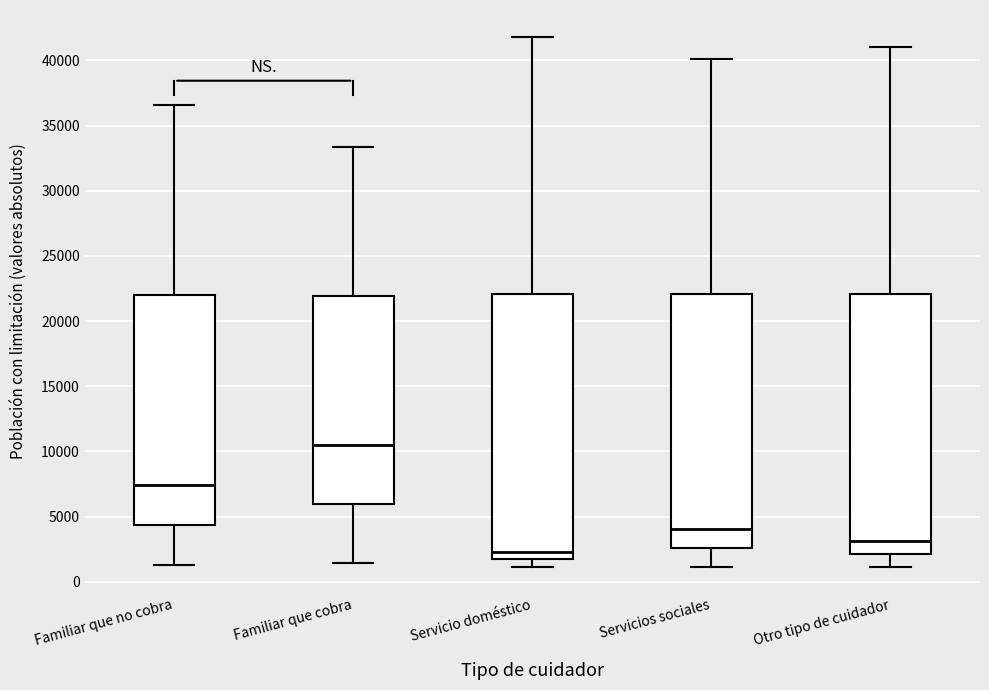

Reading left to right, read every box against the y-axis: the position of its median line, the range the box covers, and the ends of its whiskers. The values are not printed on the chart, so give them approximately, as read against the axis.

Familiar que no cobra: median 7500, box 4500 to 22000, whiskers 1500 to 36500
Familiar que cobra: median 10500, box 6000 to 22000, whiskers 1500 to 33500
Servicio doméstico: median 2500, box 1500 to 22000, whiskers 1000 to 42000
Servicios sociales: median 4000, box 2500 to 22000, whiskers 1000 to 40000
Otro tipo de cuidador: median 3000, box 2000 to 22000, whiskers 1000 to 41000